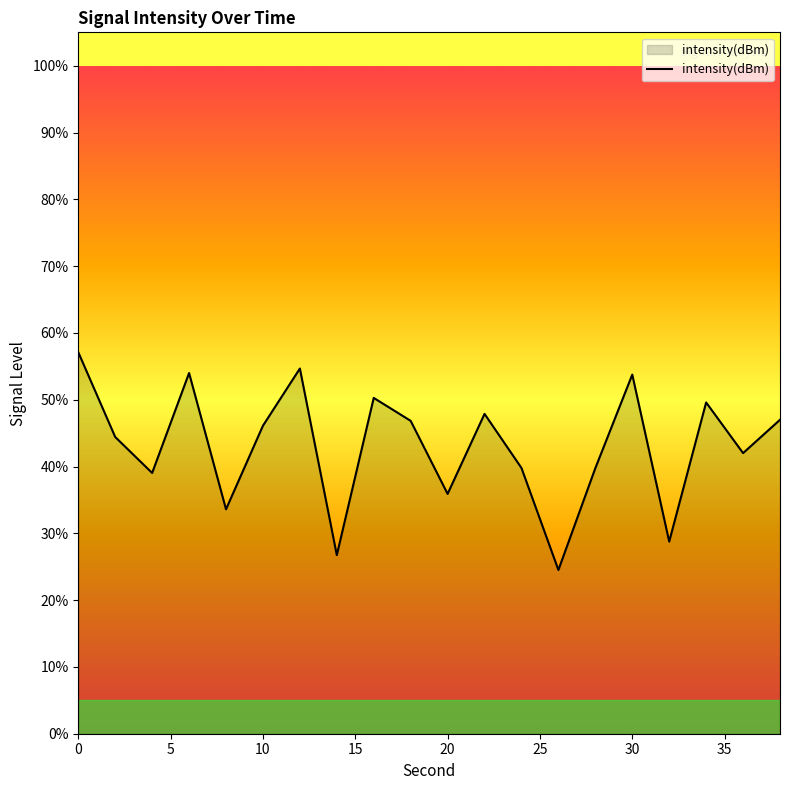

What is the difference between the maximum and minimum values?

32.6